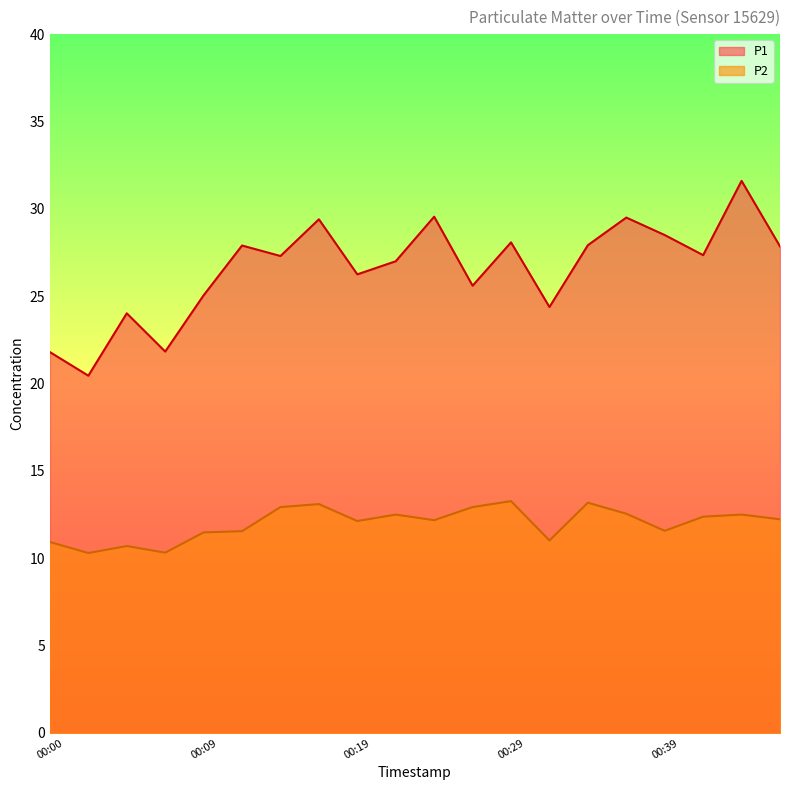

How many data points in P2 are less than 12?

8